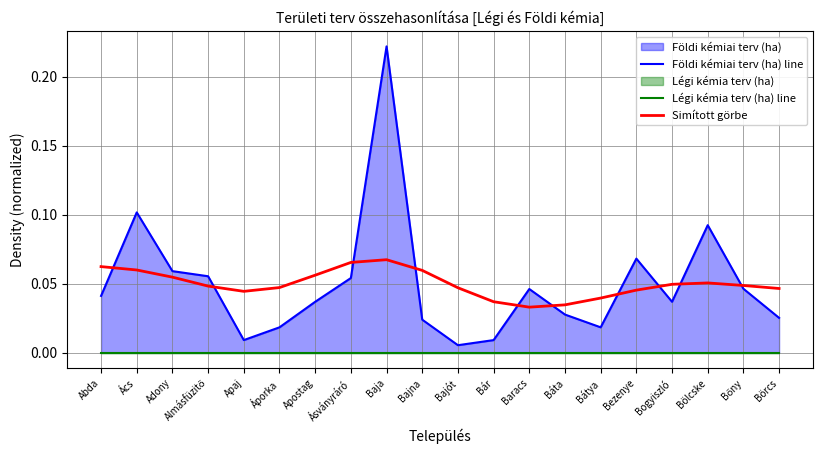

Between Almásfüzitő and Börcs, which series saw the biggest shift?

Földi kémiai terv (ha) line